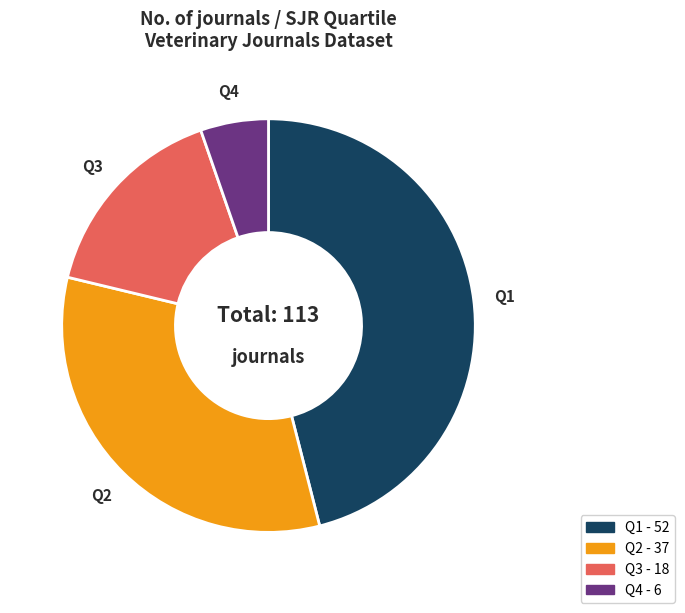

True or false: Q4 accounts for 1% of the total.

False